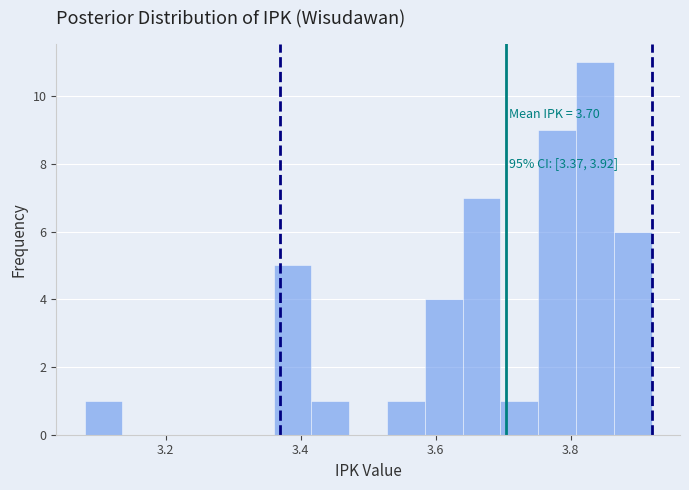

Around what value on the x-axis is the tallest bar? Give the approximate position of its centre, as read against the axis.

3.84